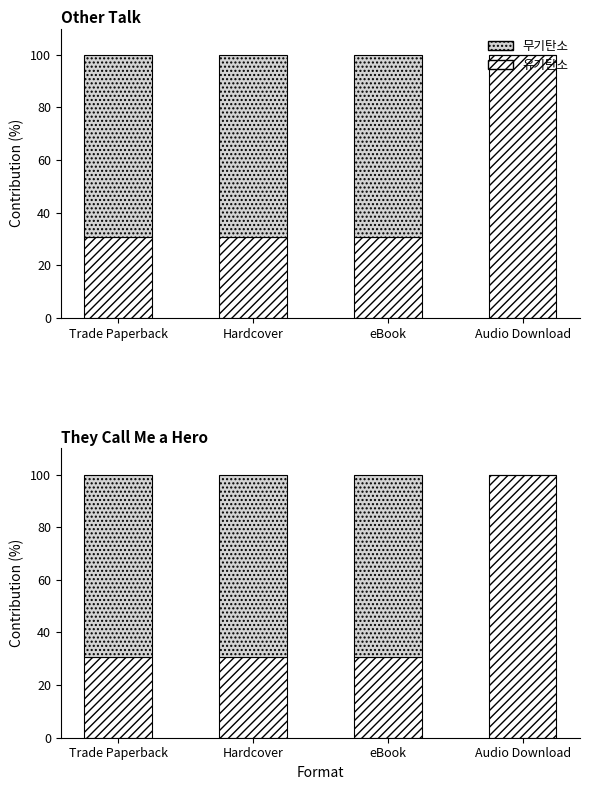

At which category does the chart reach its minimum across all series?

Audio Download